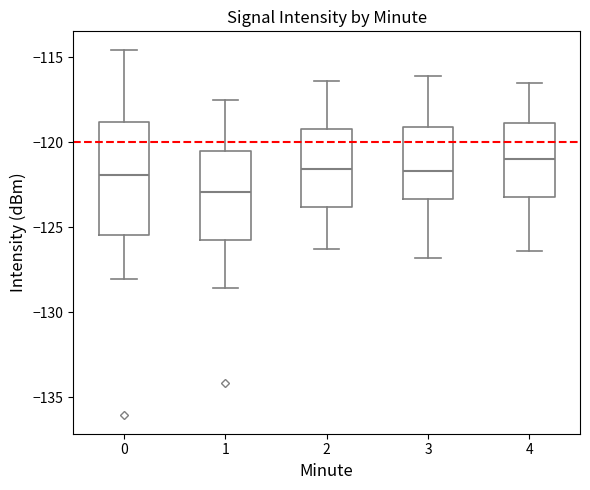

Reading left to right, read every box against the y-axis: the position of its median line, the range the box covers, and the ends of its whiskers. The values are not printed on the chart, so give them approximately, as read against the axis.

0: median -122.0, box -125.5 to -119.0, whiskers -128.0 to -114.5
1: median -123.0, box -125.5 to -120.5, whiskers -128.5 to -117.5
2: median -121.5, box -124.0 to -119.0, whiskers -126.5 to -116.5
3: median -121.5, box -123.5 to -119.0, whiskers -127.0 to -116.0
4: median -121.0, box -123.0 to -119.0, whiskers -126.5 to -116.5